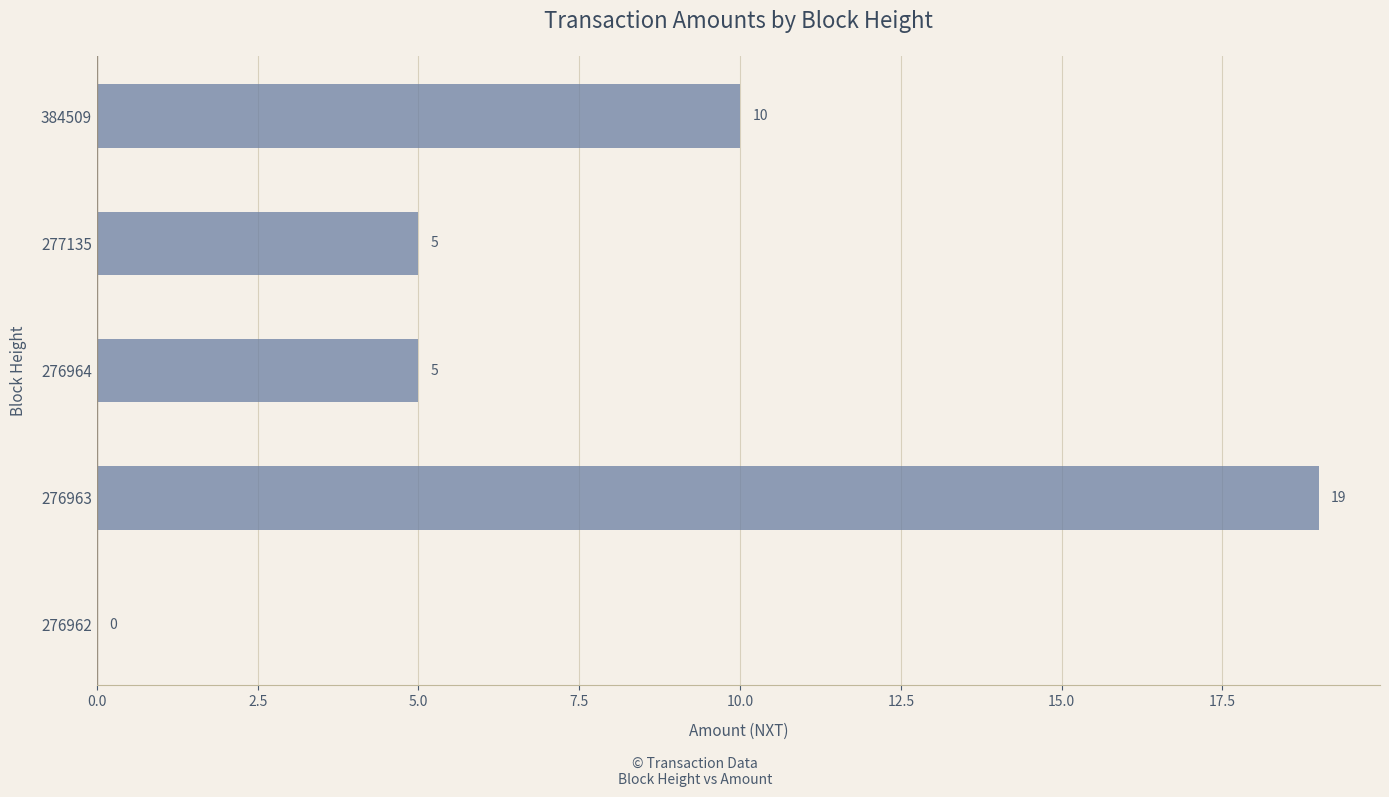

What is the ratio of the value at 384509 to the value at 277135?

2.0